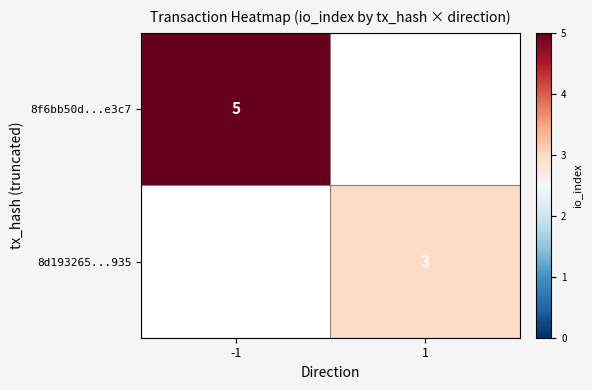

Is it true that 8f6bb50d...e3c7 equals 9 at -1?

False